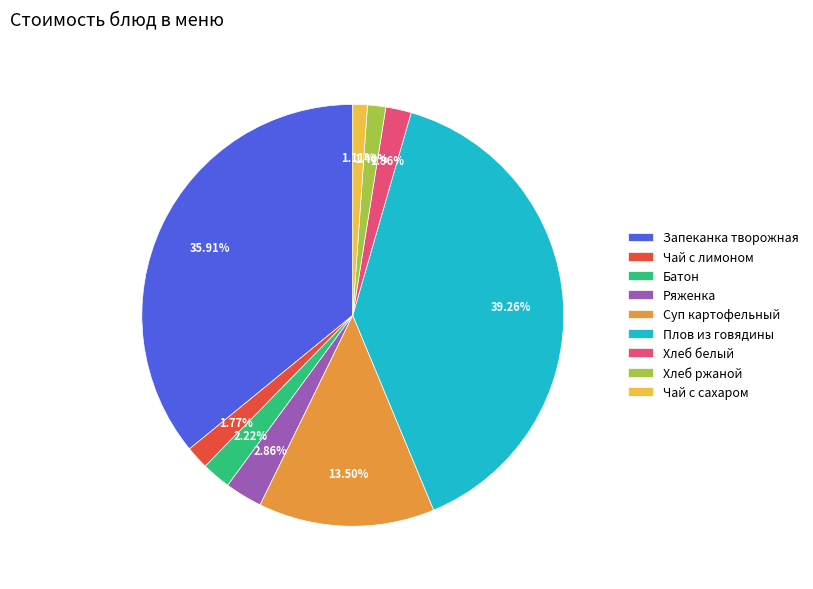

Which has a higher value, Плов из говядины or Чай с сахаром?

Плов из говядины